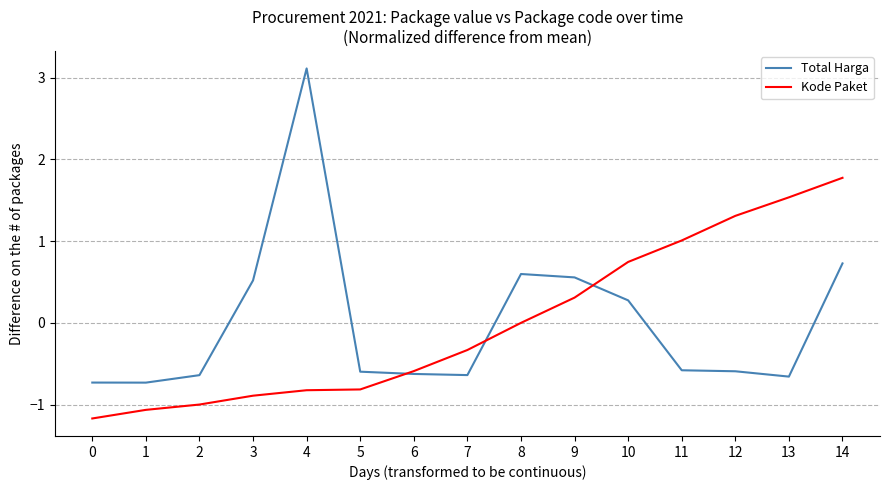

The value of Total Harga at 1 is -0.7. True or false?

True